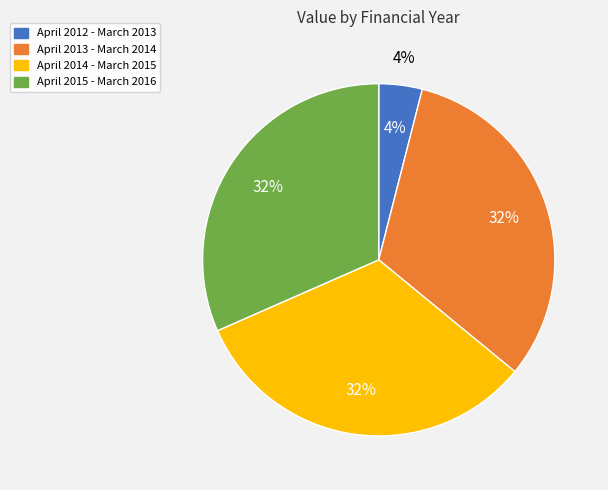

What is the total percentage of April 2013 - March 2014 and April 2015 - March 2016?

63.5%